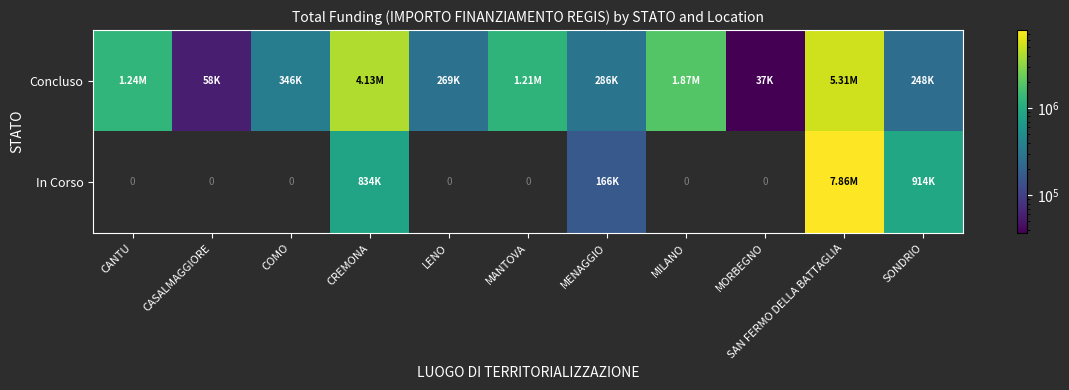

True or false: In Corso has a value of 914000.0 at SONDRIO.

True